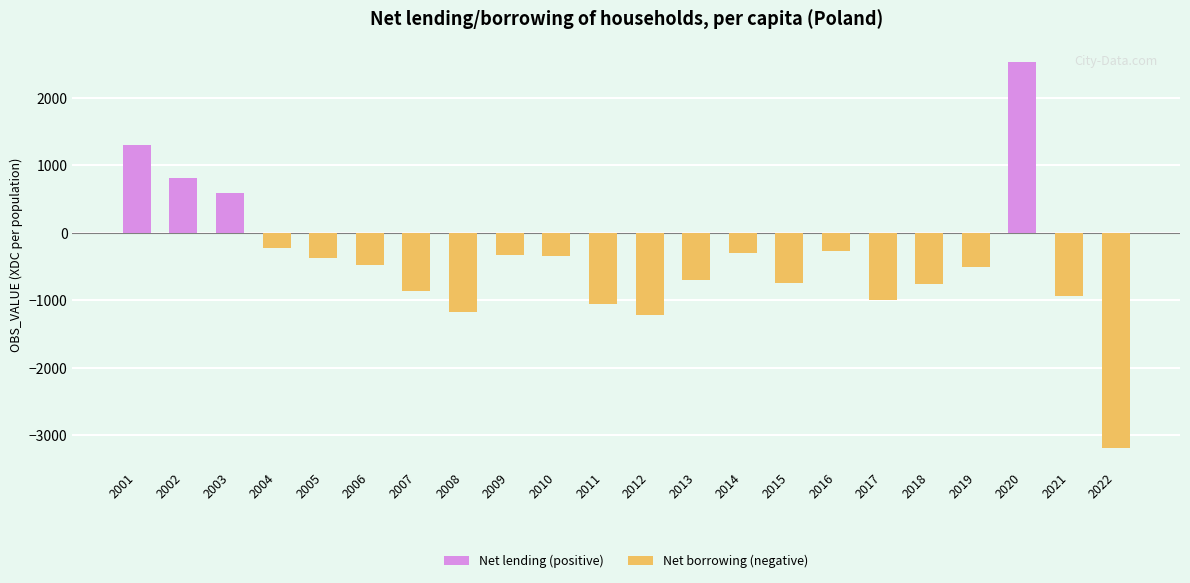

What is the average value?

-418.5